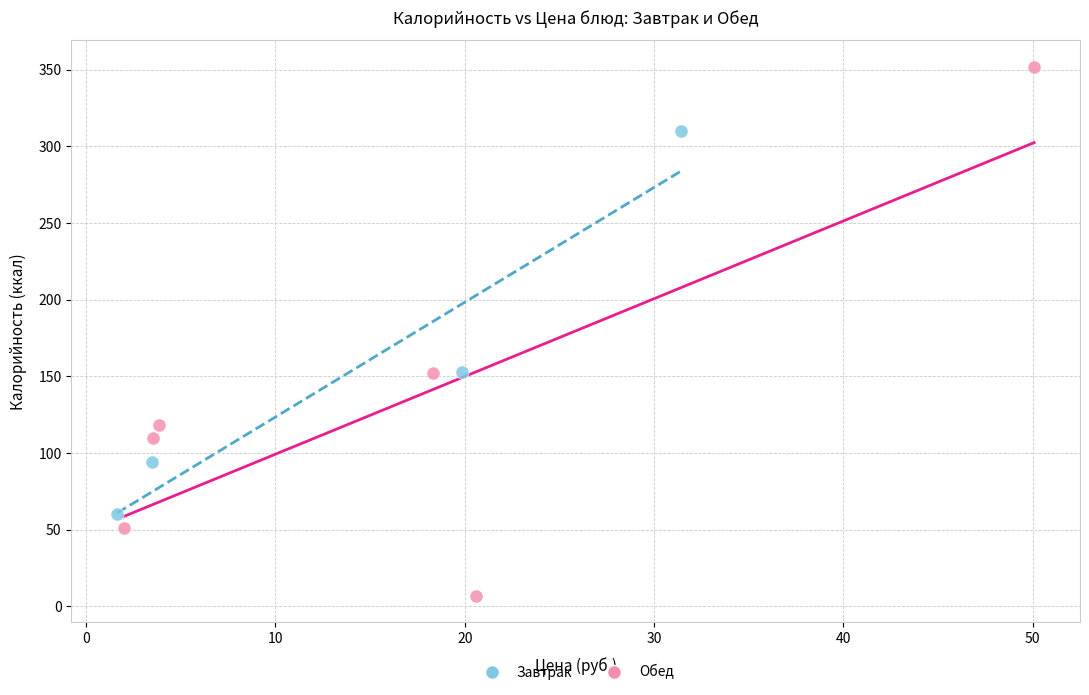

Which series reaches the minimum Y coordinate?

Обед